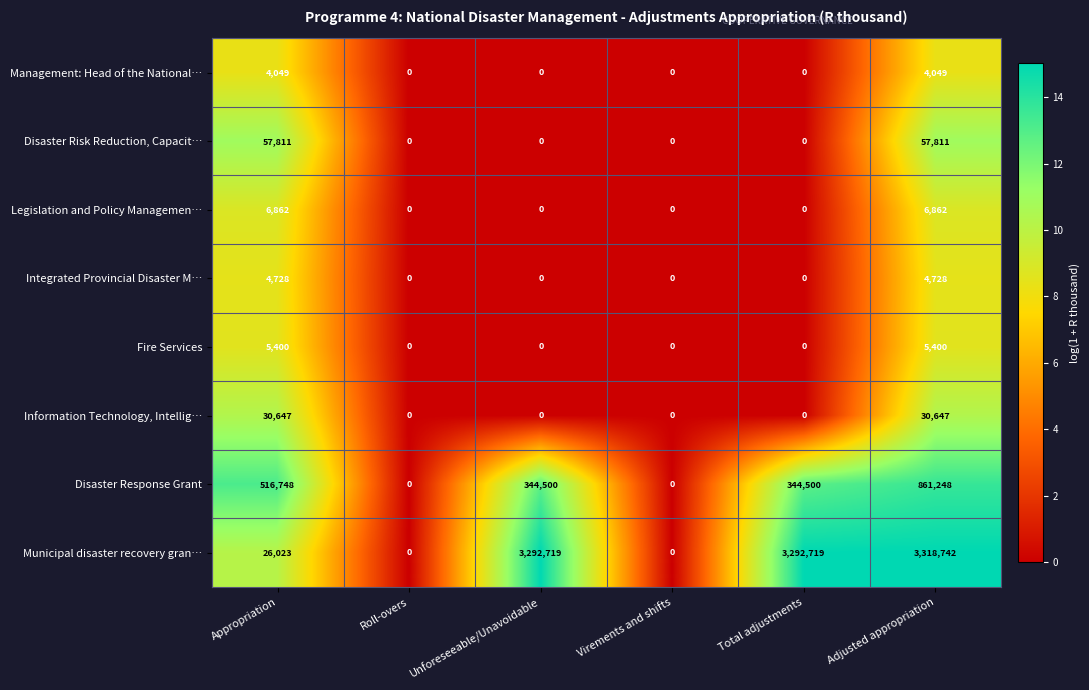

What is the difference between the maximum and minimum values in the Legislation and Policy Managemen… series?

6862